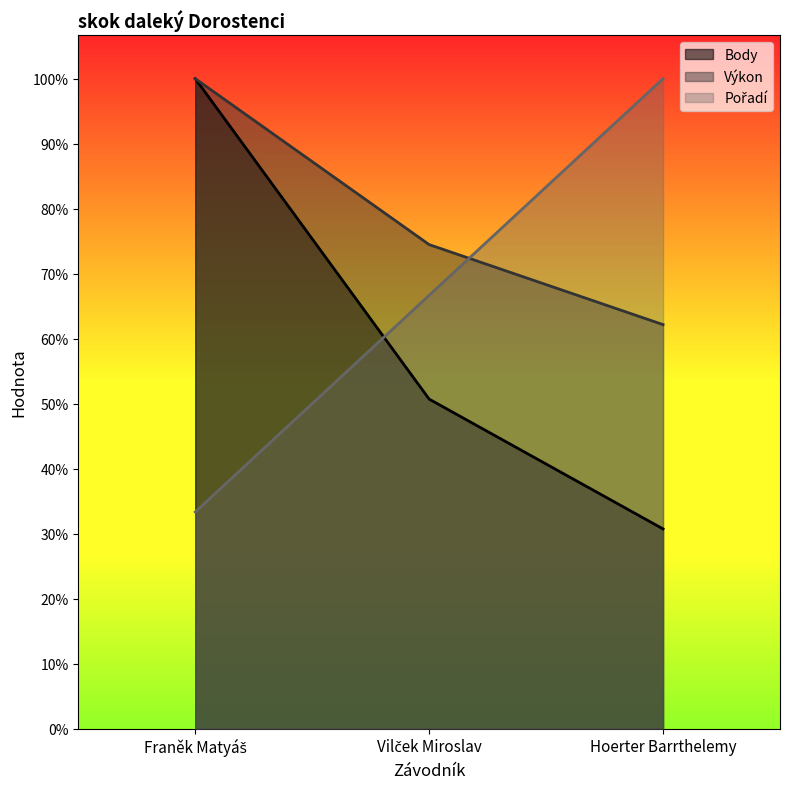

True or false: Pořadí has a value of 740.3 at Vilček Miroslav.

False